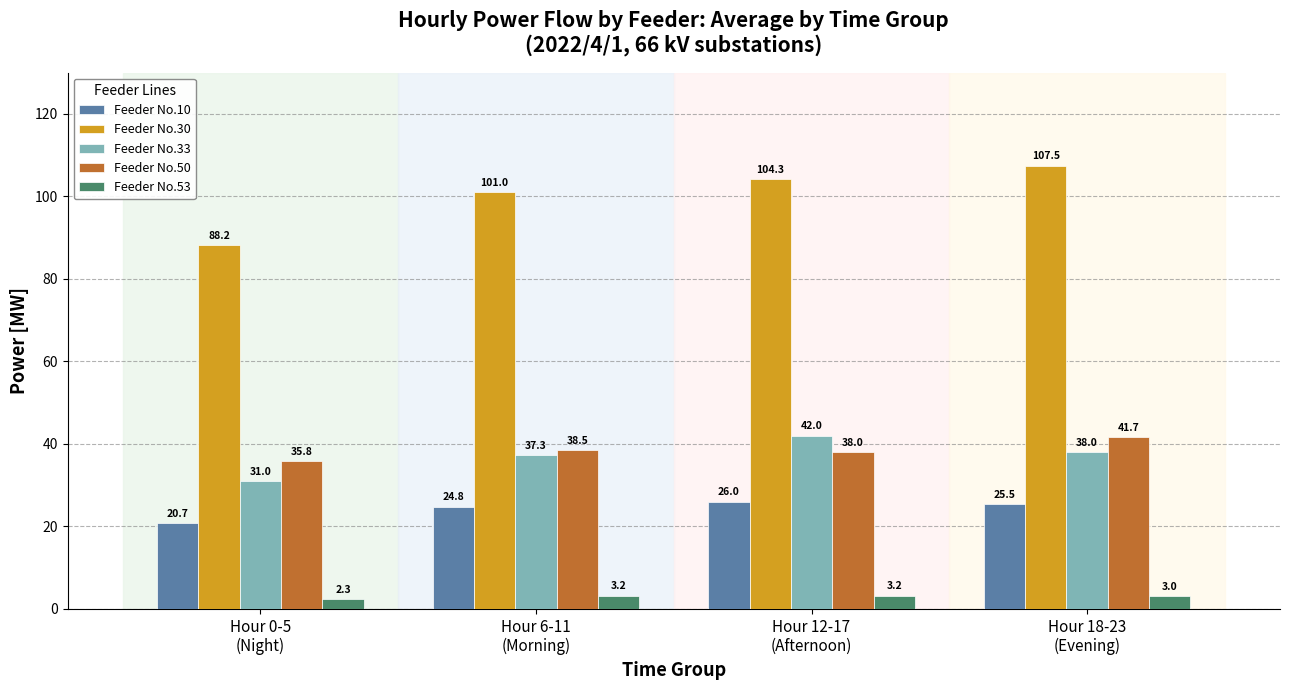

Reading left to right, transcribe all the data shown in this chart.

Feeder No.10: Hour 0-5
(Night)=20.7	Hour 6-11
(Morning)=24.8	Hour 12-17
(Afternoon)=26.0	Hour 18-23
(Evening)=25.5
Feeder No.30: Hour 0-5
(Night)=88.2	Hour 6-11
(Morning)=101.0	Hour 12-17
(Afternoon)=104.3	Hour 18-23
(Evening)=107.5
Feeder No.33: Hour 0-5
(Night)=31.0	Hour 6-11
(Morning)=37.3	Hour 12-17
(Afternoon)=42.0	Hour 18-23
(Evening)=38.0
Feeder No.50: Hour 0-5
(Night)=35.8	Hour 6-11
(Morning)=38.5	Hour 12-17
(Afternoon)=38.0	Hour 18-23
(Evening)=41.7
Feeder No.53: Hour 0-5
(Night)=2.3	Hour 6-11
(Morning)=3.2	Hour 12-17
(Afternoon)=3.2	Hour 18-23
(Evening)=3.0